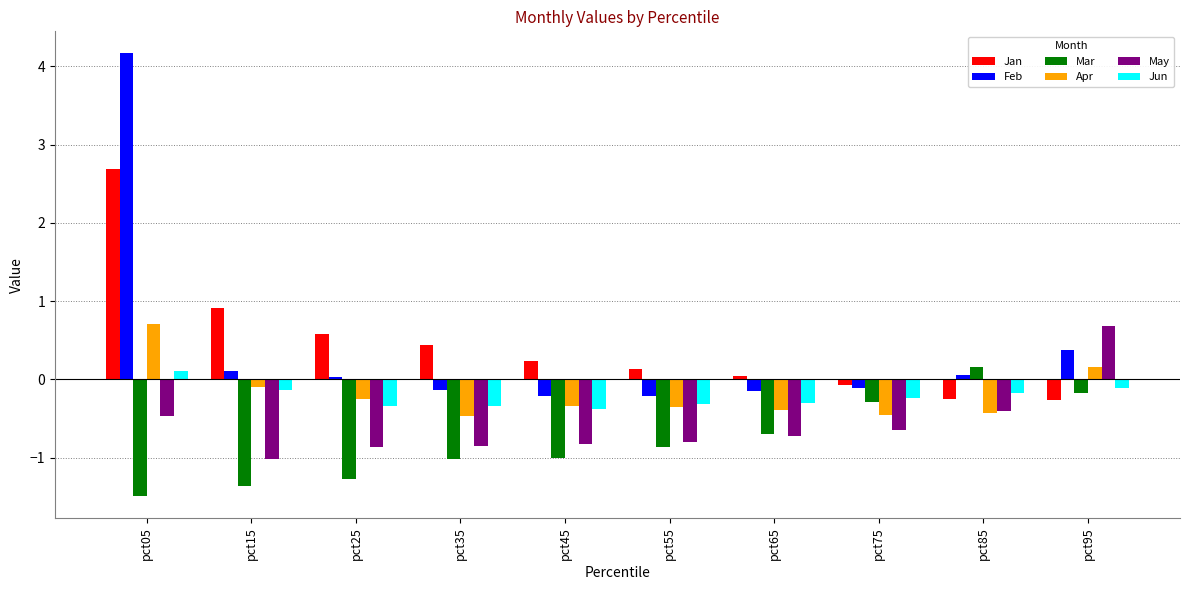

Read the Mar value at pct35.

-1.0